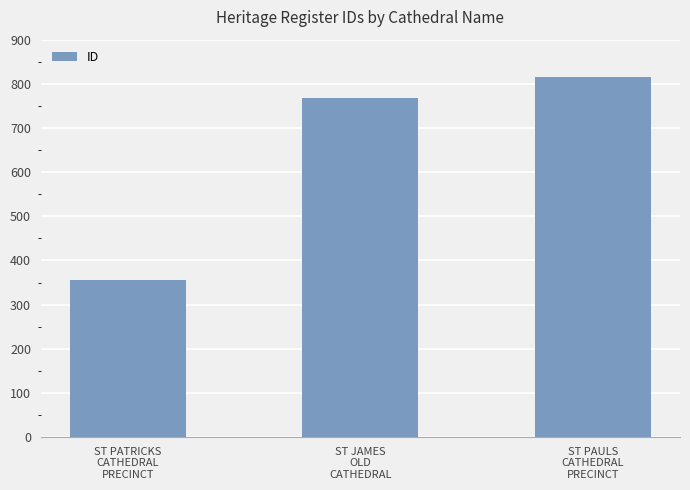

The chart shows a value of 490 at ST PATRICKS
CATHEDRAL
PRECINCT. True or false?

False